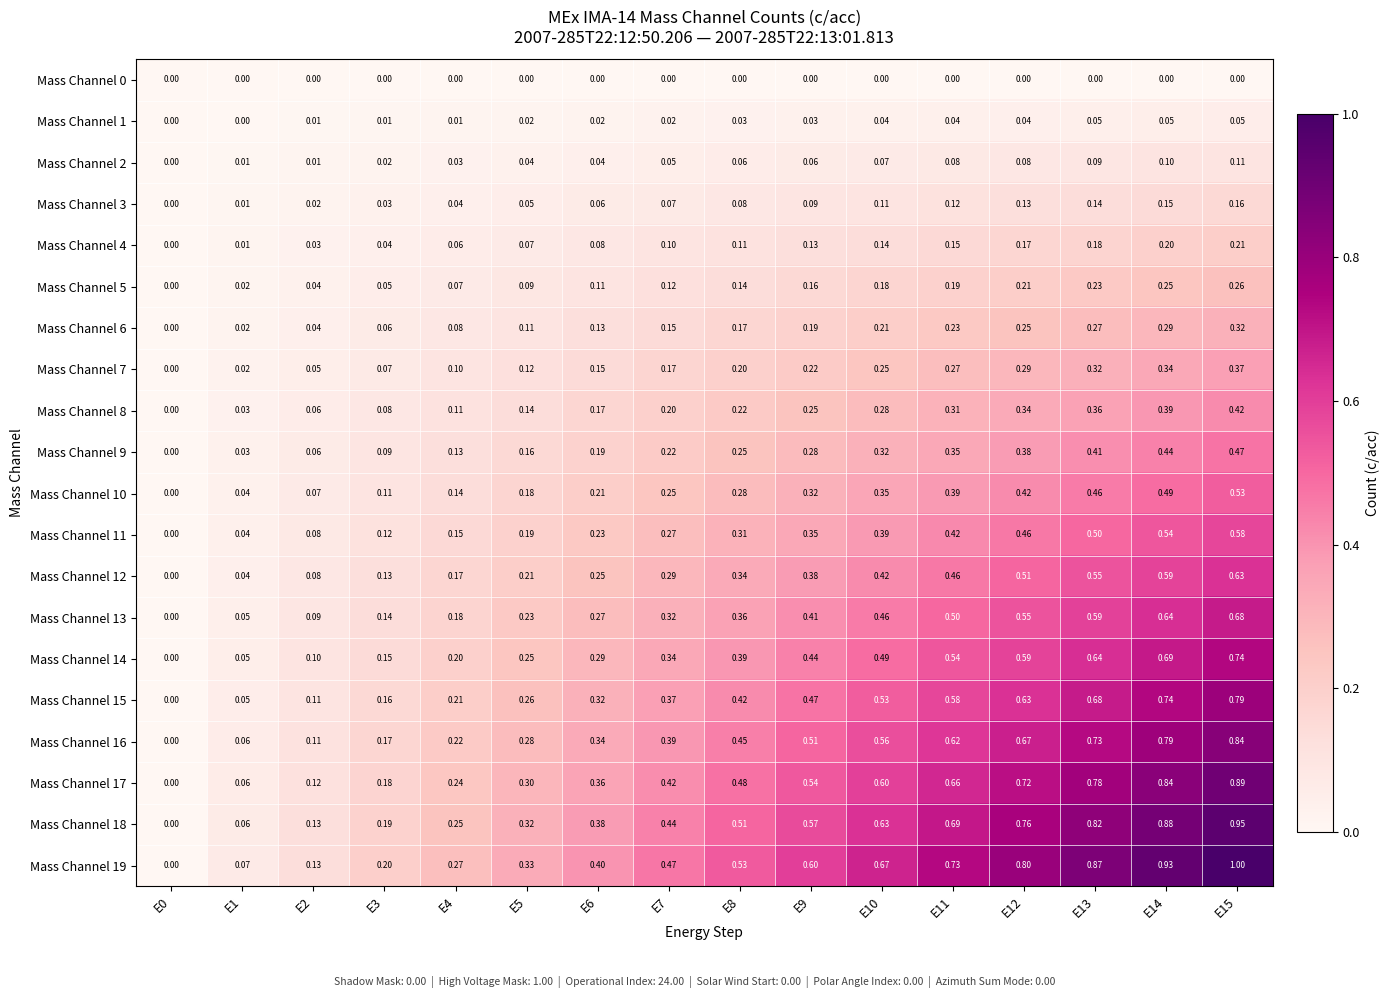

Is the value of Mass Channel 10 at E0 greater than the value of Mass Channel 19 at E8?

No